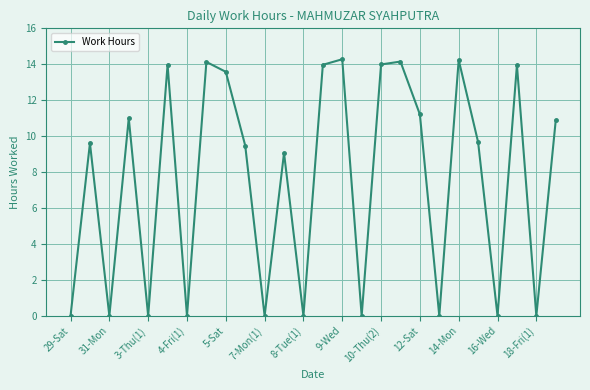

What is the value of the 19th point from the left?

11.2